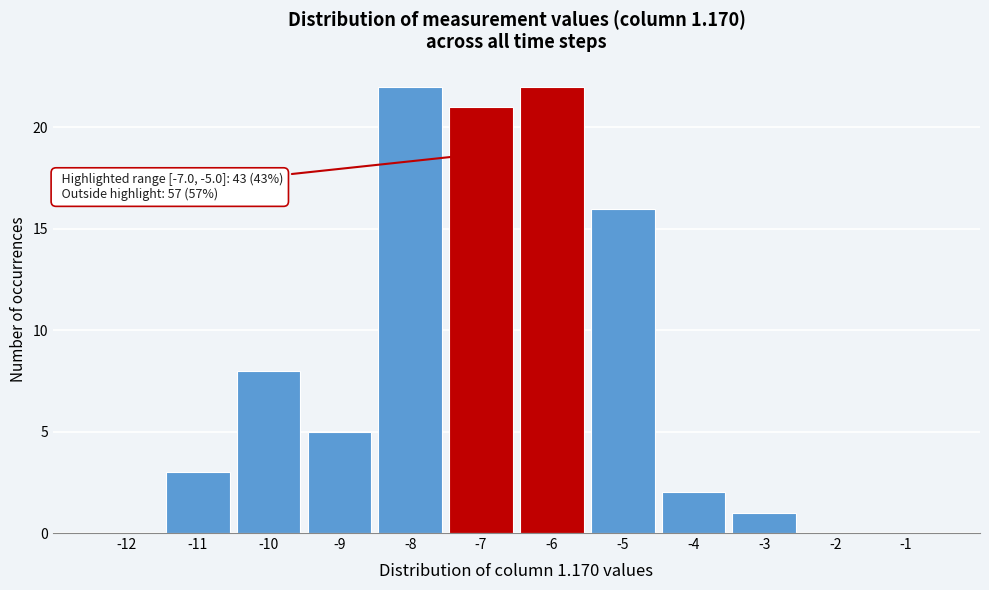

Reading right to left, what are all the values shown in this chart?

-1=0	-2=0	-3=1	-4=2	-5=16	-6=22	-7=21	-8=22	-9=5	-10=8	-11=3	-12=0